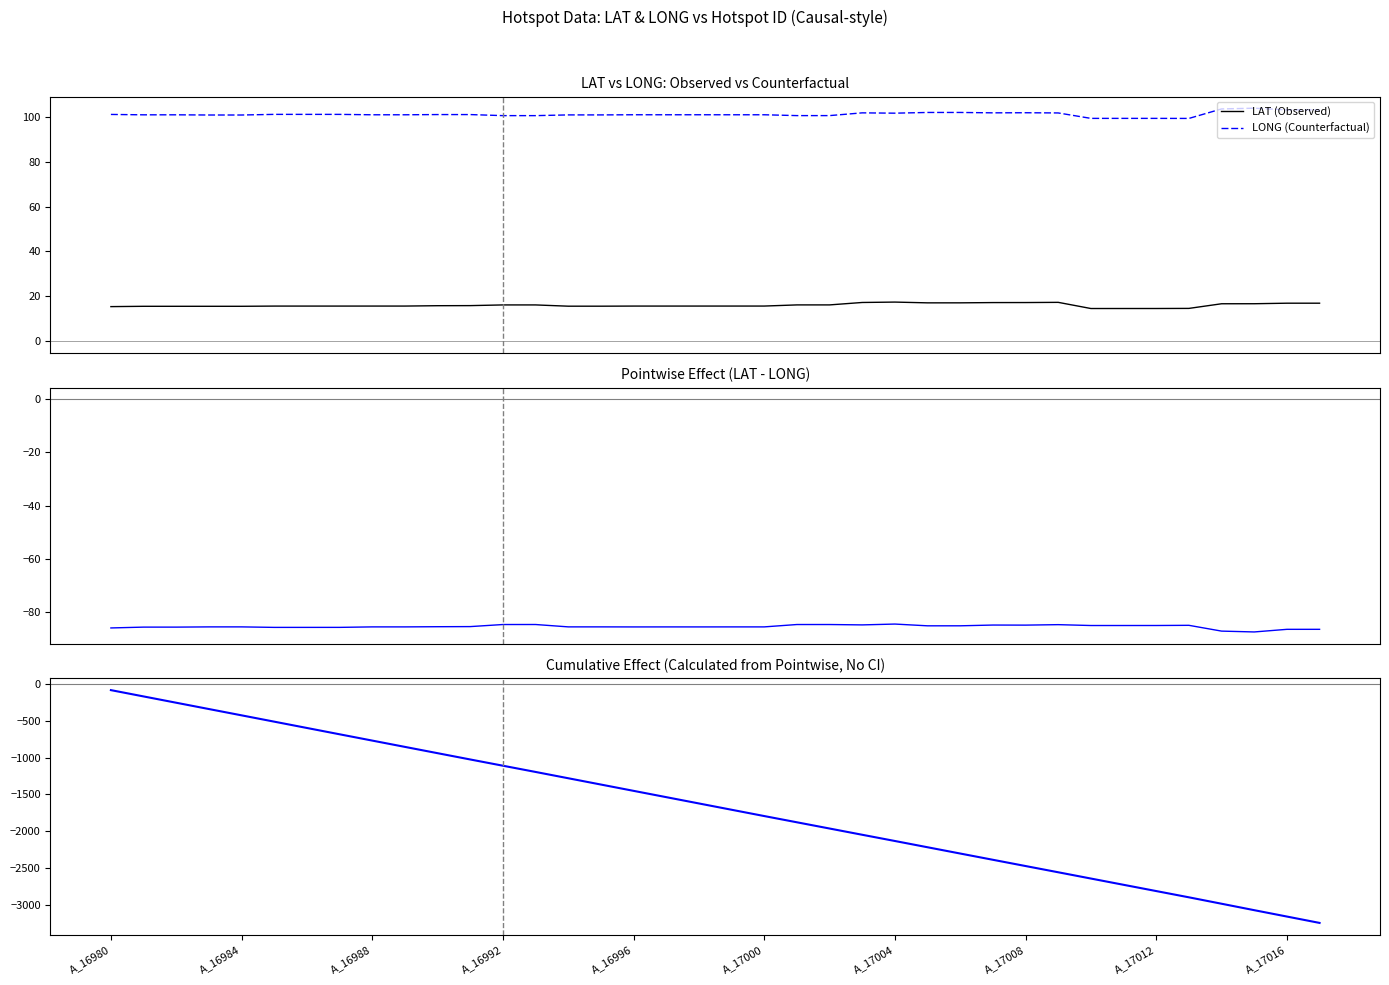

How many interior local valleys does the Pointwise Effect (LAT - LONG) series have?

10